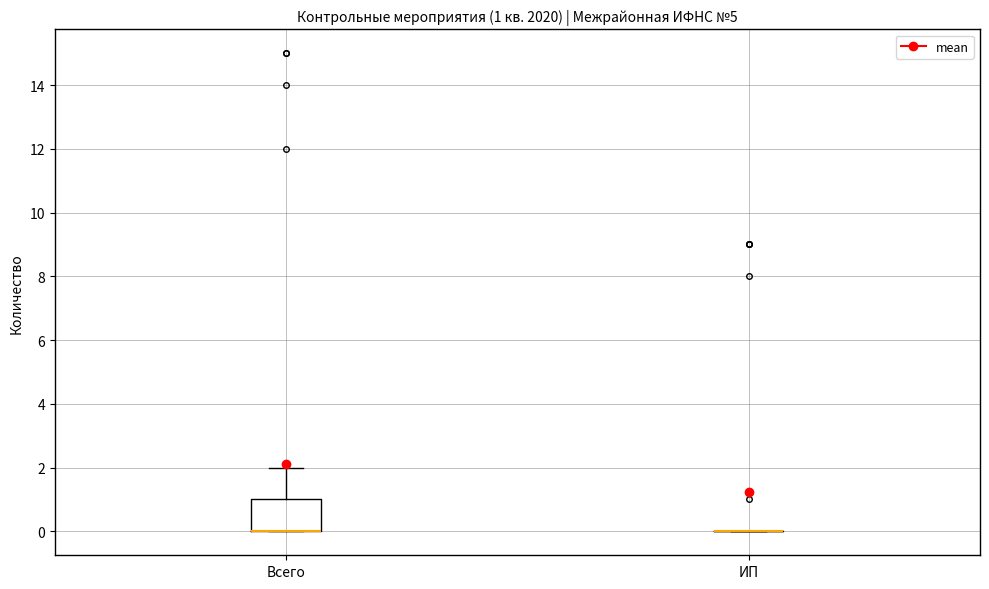

Which box is the tallest, from its lower edge to its upper edge?

Всего